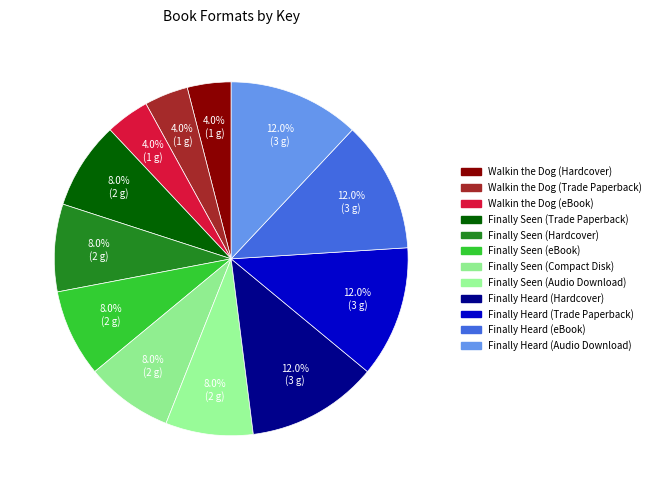

The Walkin the Dog (Hardcover) slice represents 4% of the pie. True or false?

True